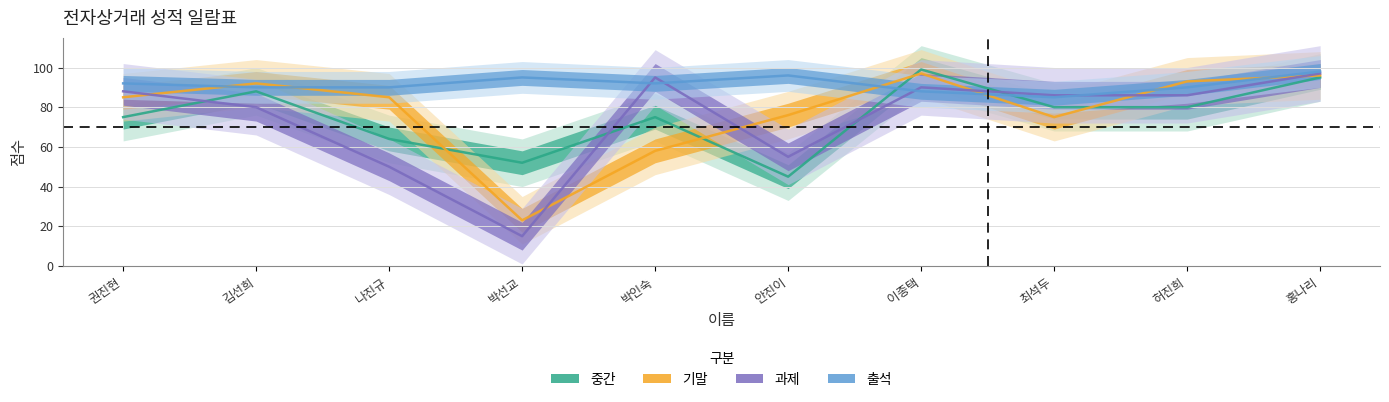

What is the label of the 10th point from the right?

권진현